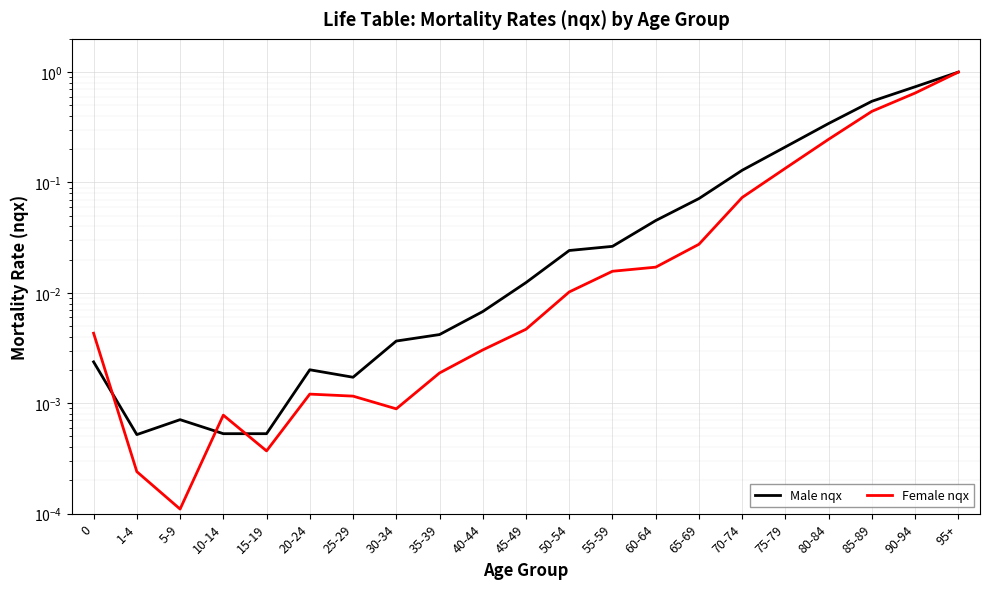

At 10-14, list the series in order from smallest to largest.

Male nqx, Female nqx